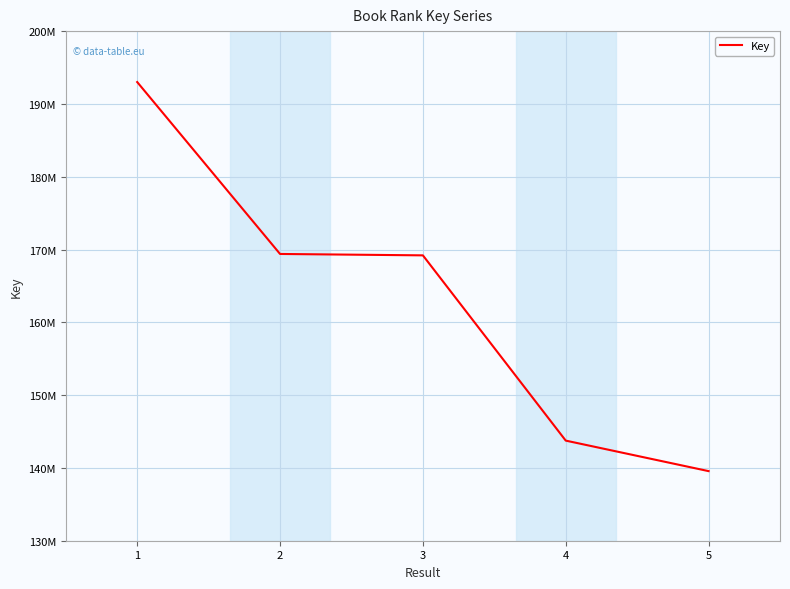

What is the greatest value displayed?

193002910